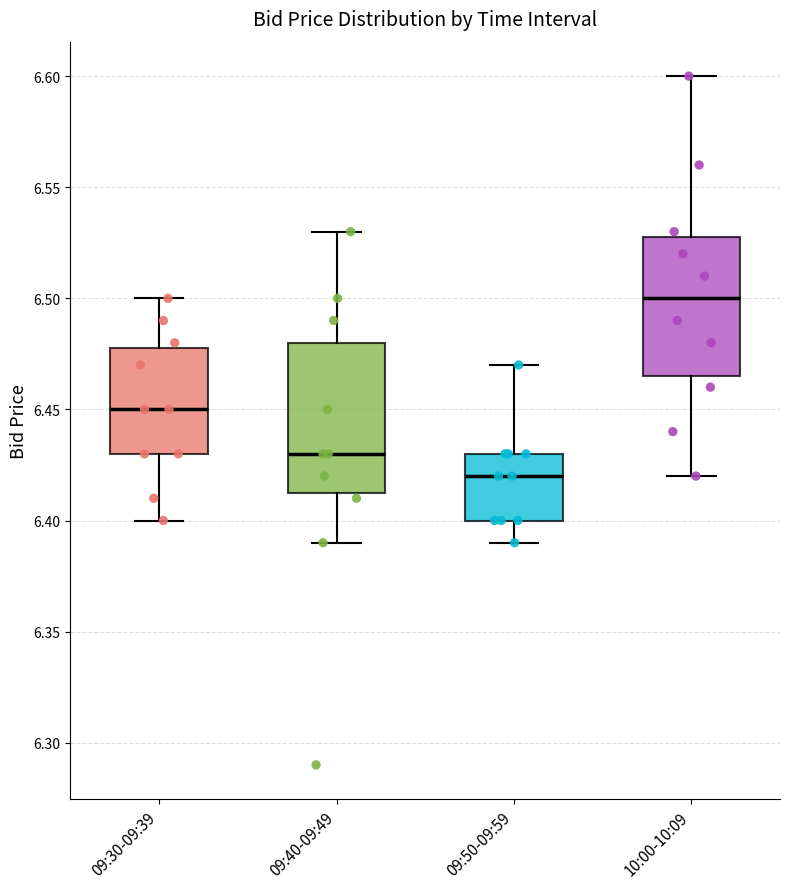

Where does the lower whisker of the box for 09:30-09:39 end on the y-axis? The values are not printed on the chart, so give them approximately, as read against the axis.

6.400